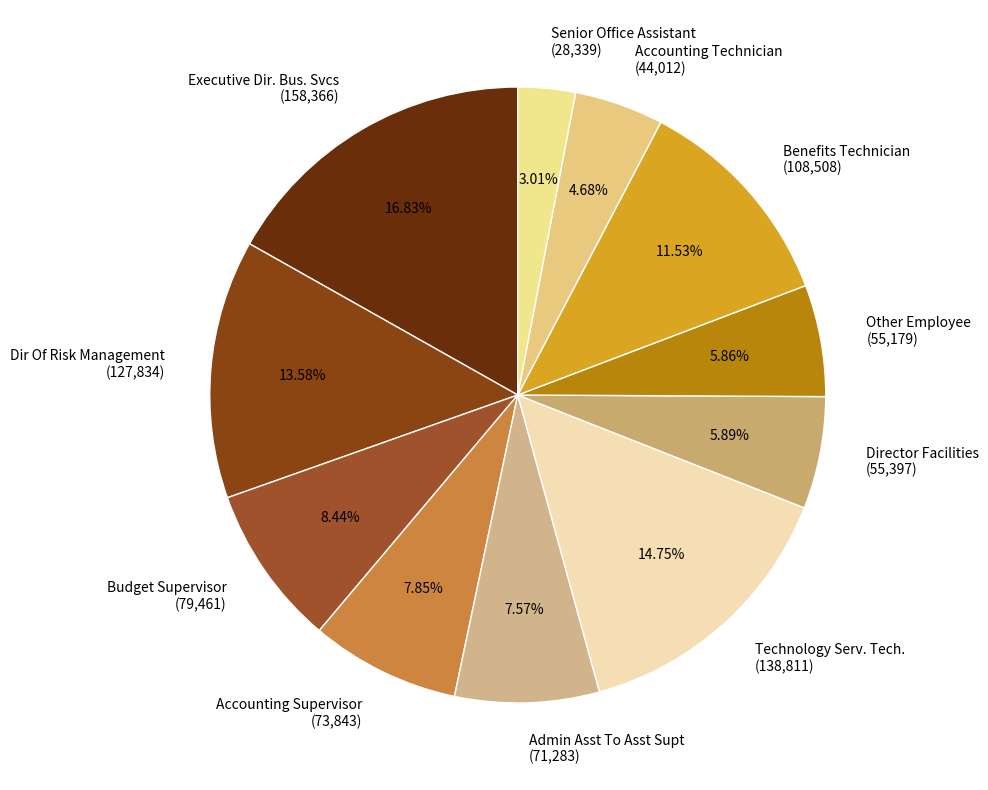

How many segments does this pie chart have?

11